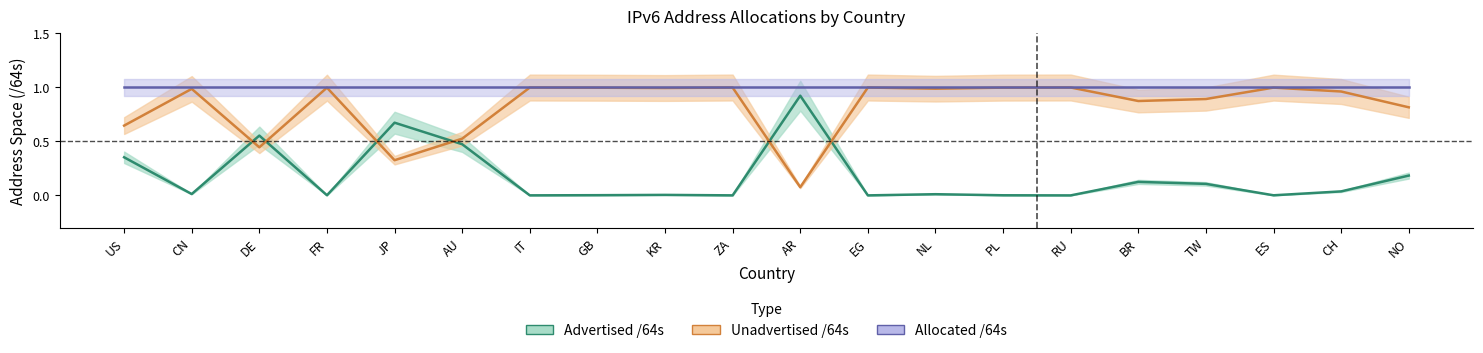

What is the value of the Allocated /64s point at the 2nd from the left?

1.0